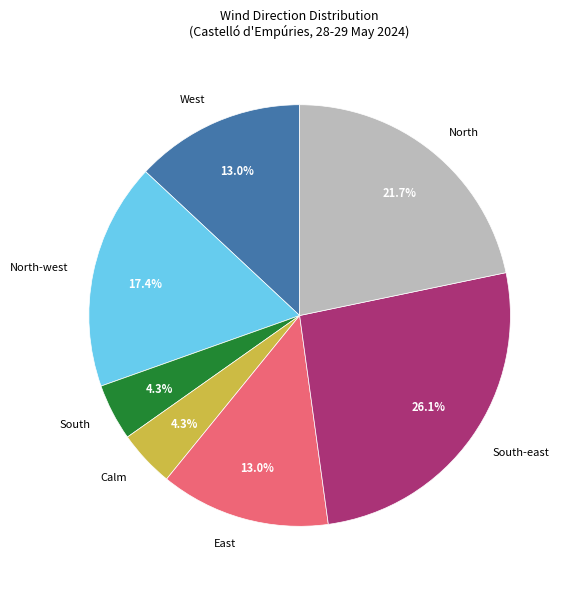

What percentage is the North slice, to the nearest percent?

22%